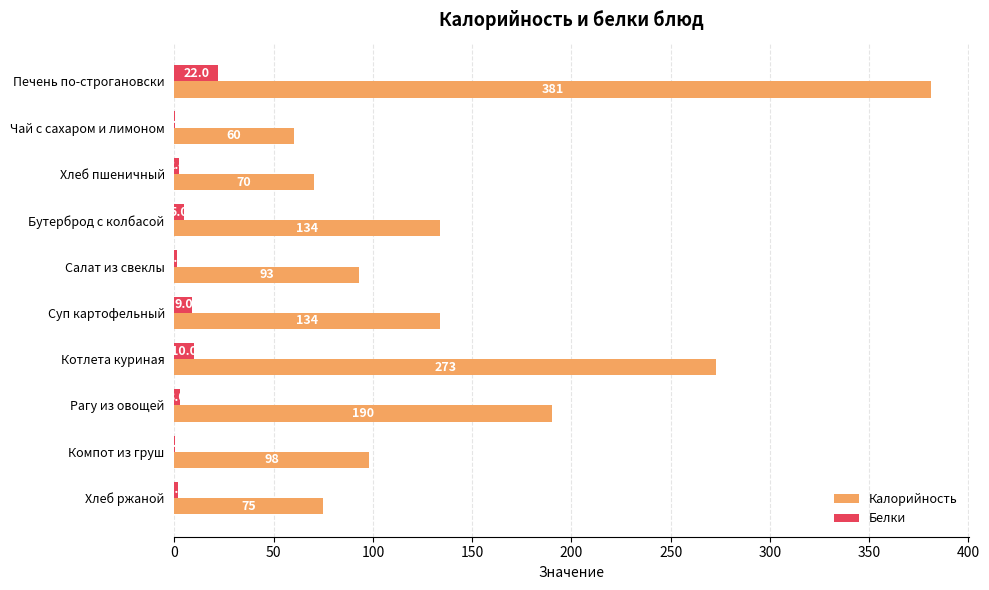

Which category has the highest value in the Белки series?

Печень по-строгановски